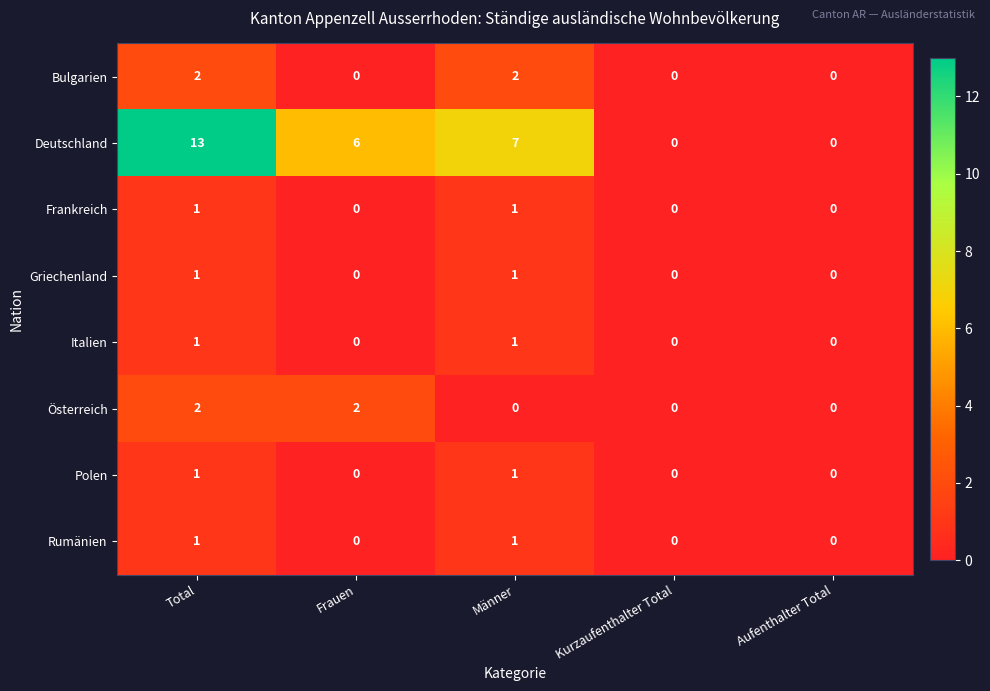

How many Österreich values are between 0 and 2?

5